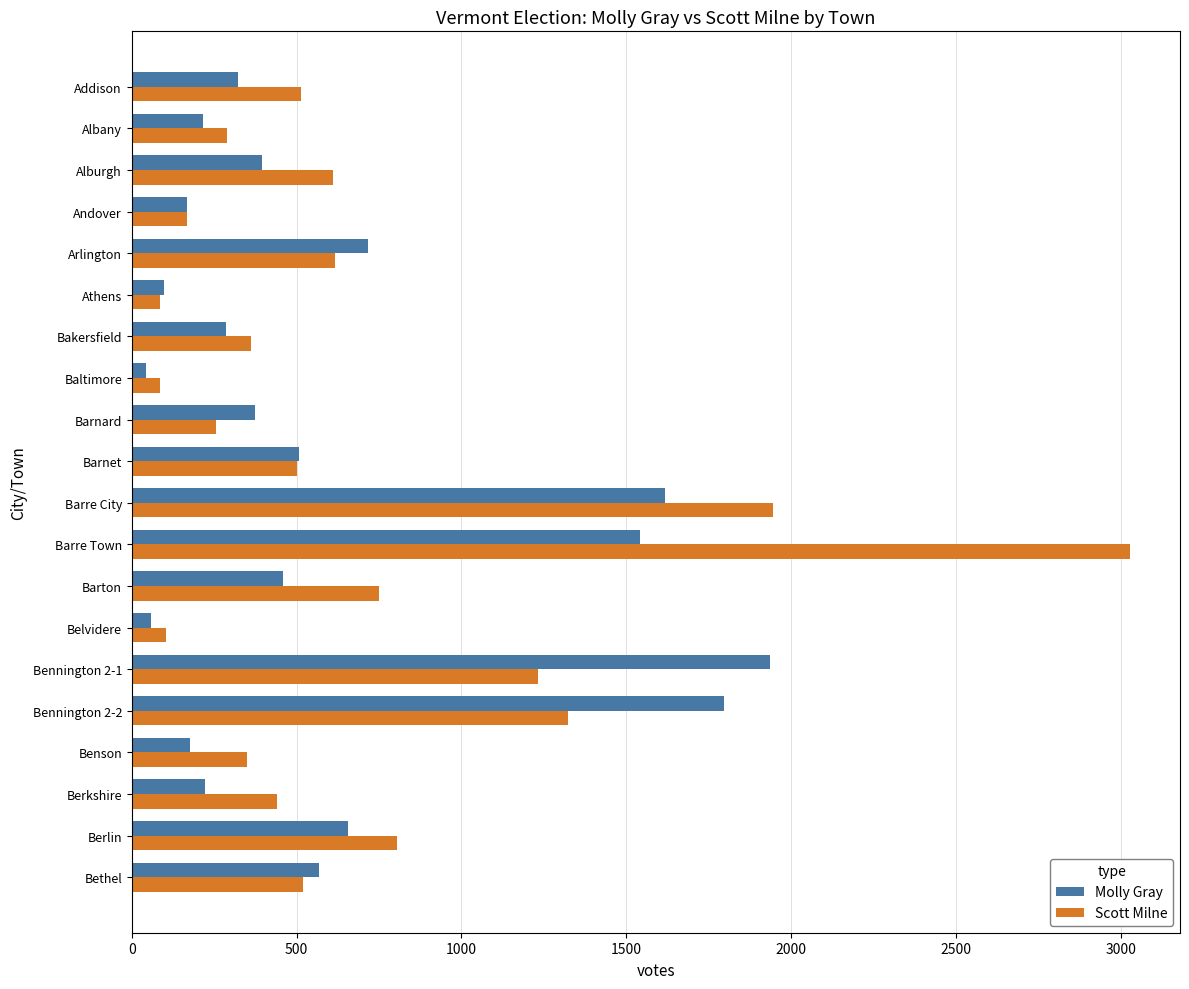

At which category does the chart reach its peak across all series?

Barre Town